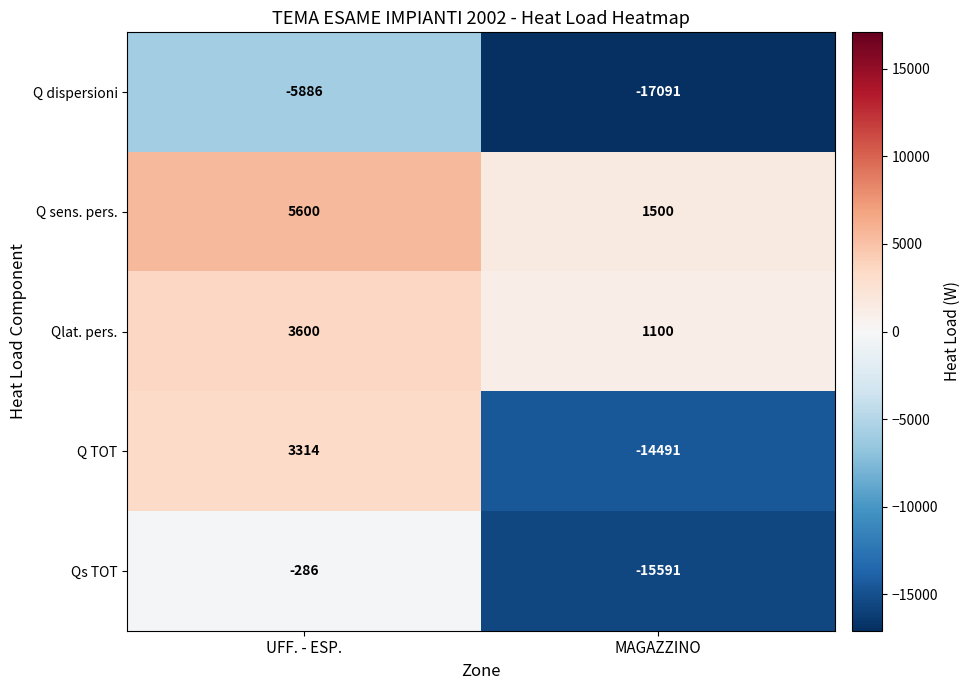

What is the approximate value of Q TOT at UFF. - ESP.?

3314